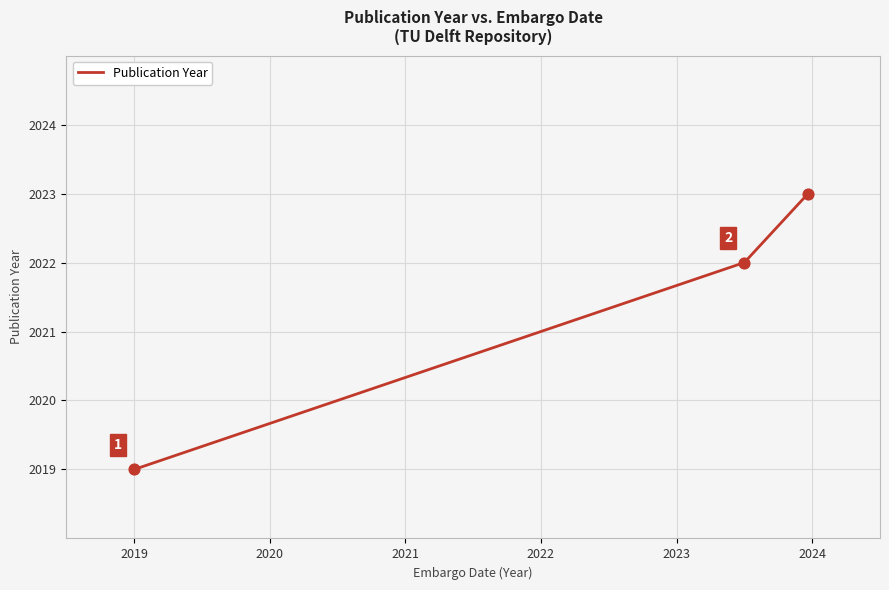

What is the average value?

2021